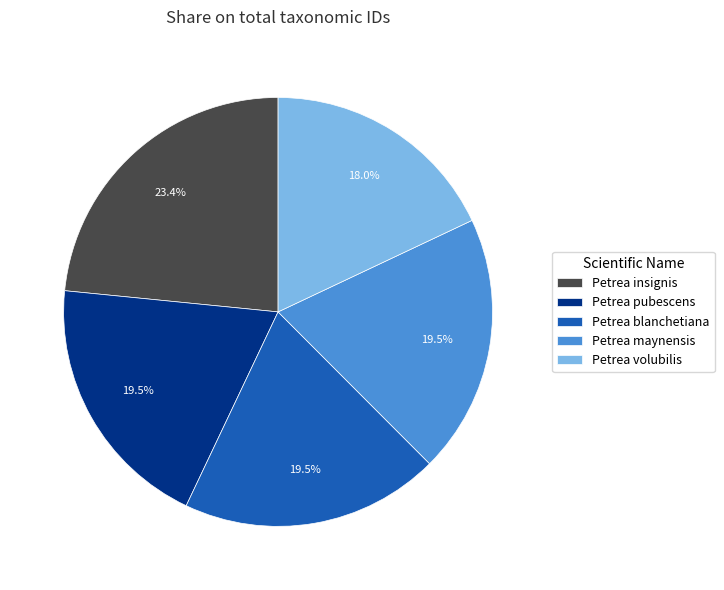

To the nearest percent, what is the average slice percentage?

20%